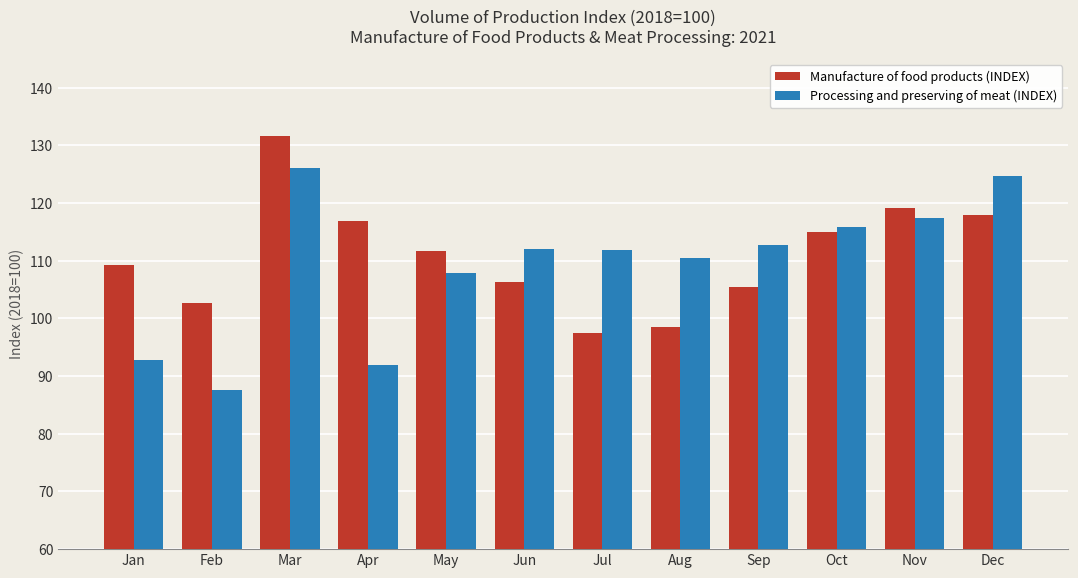

How many values in the Manufacture of food products (INDEX) series are below 111?

6